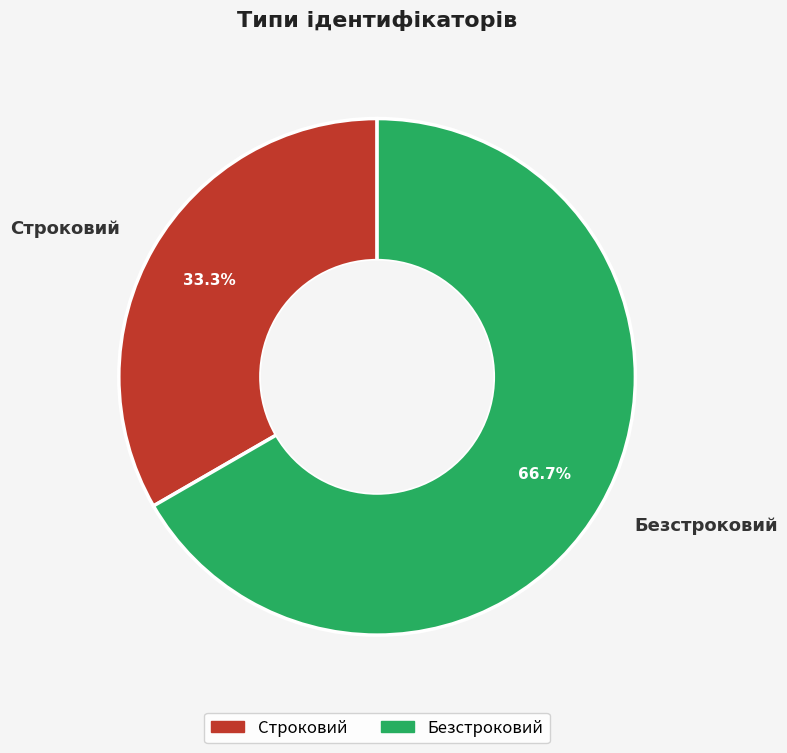

What is the total percentage of Строковий and Безстроковий?

100.0%